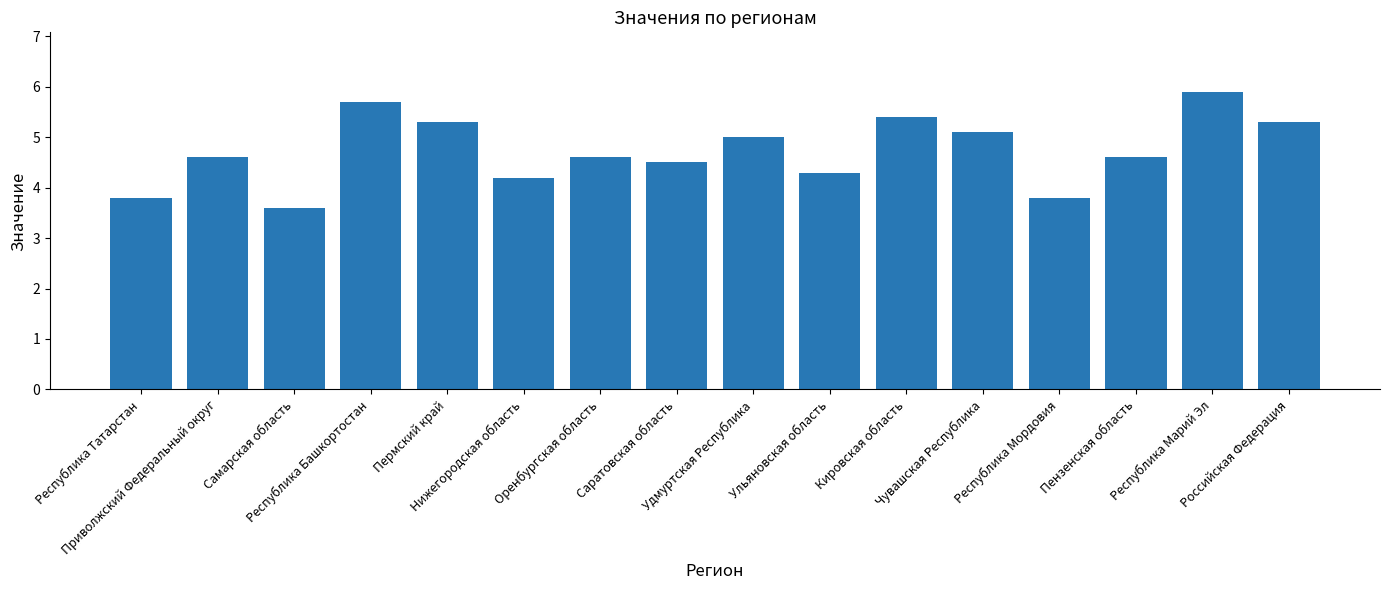

What is the change in value from Нижегородская область to Чувашская Республика?

+0.9